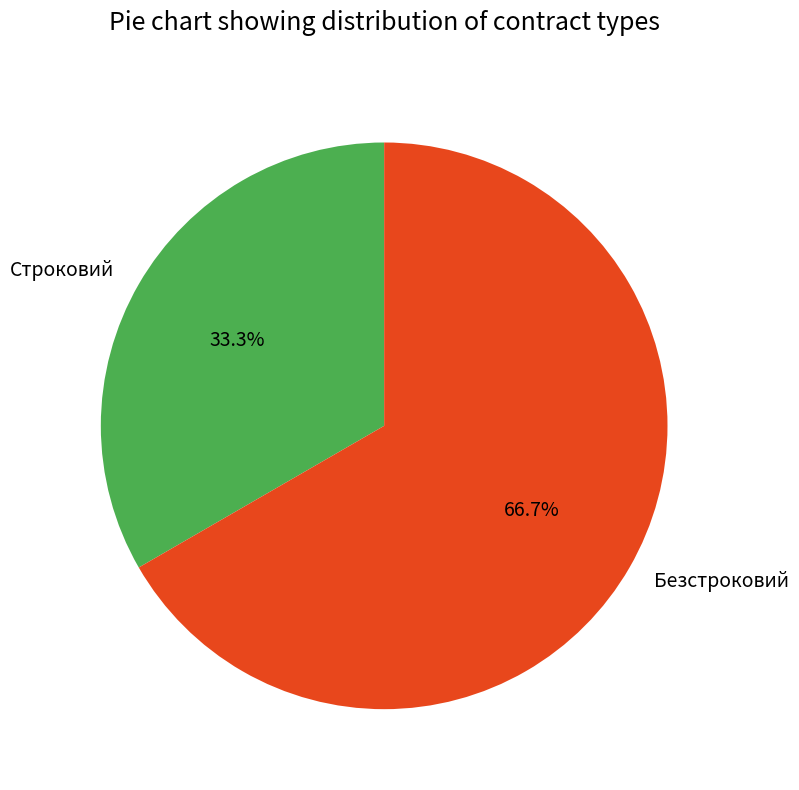

To the nearest percent, what is the average slice percentage?

50%